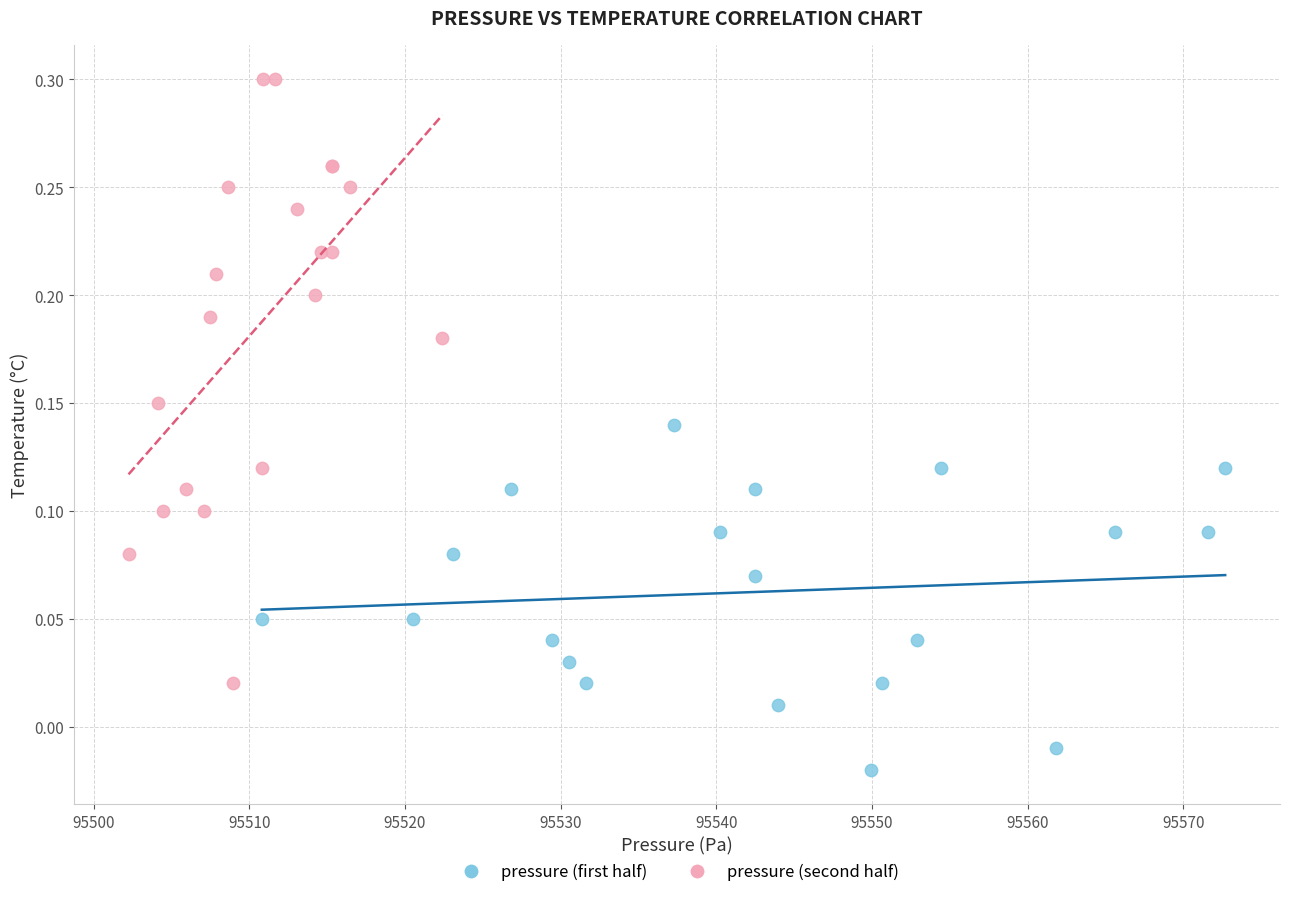

Which series has the largest Y range (max minus min)?

pressure (second half)